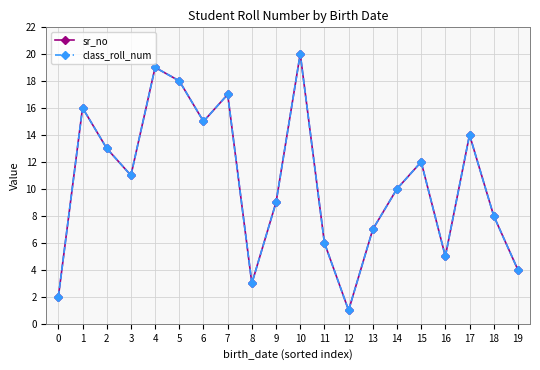

The class_roll_num series shows 12 at 5. True or false?

False